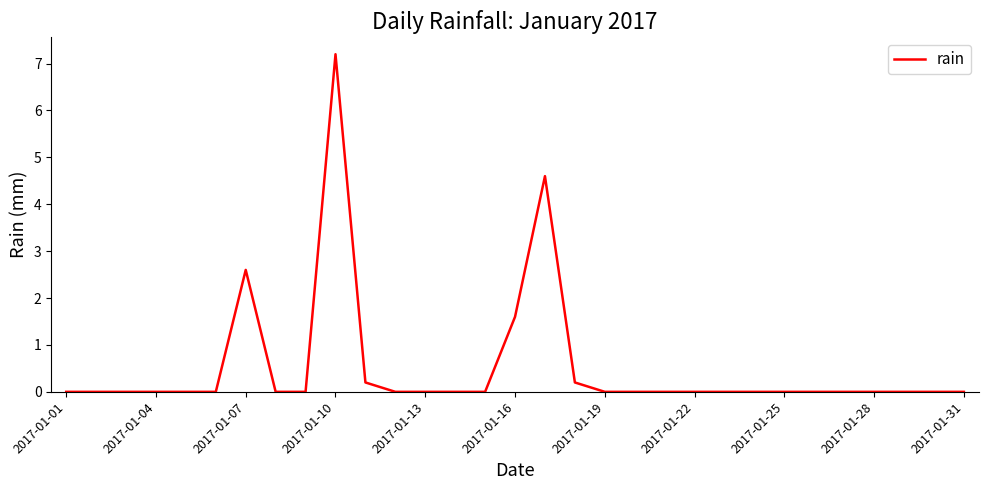

What is the greatest value displayed?

7.2